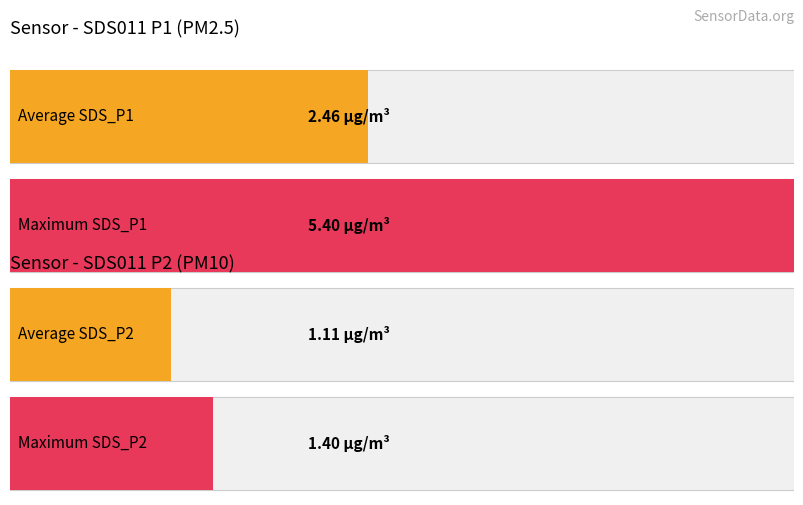

True or false: SDS_P1 has a value of 0.6 at -47.

False